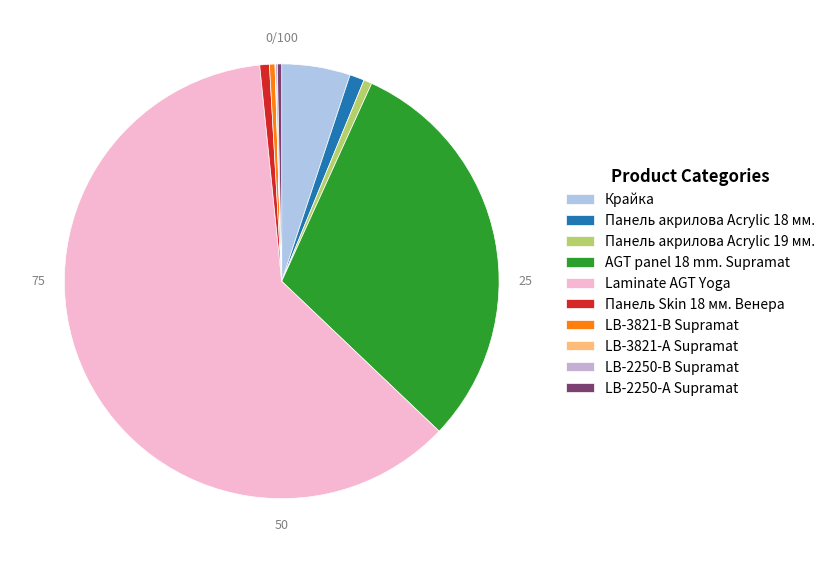

How many slices are in this pie chart?

10